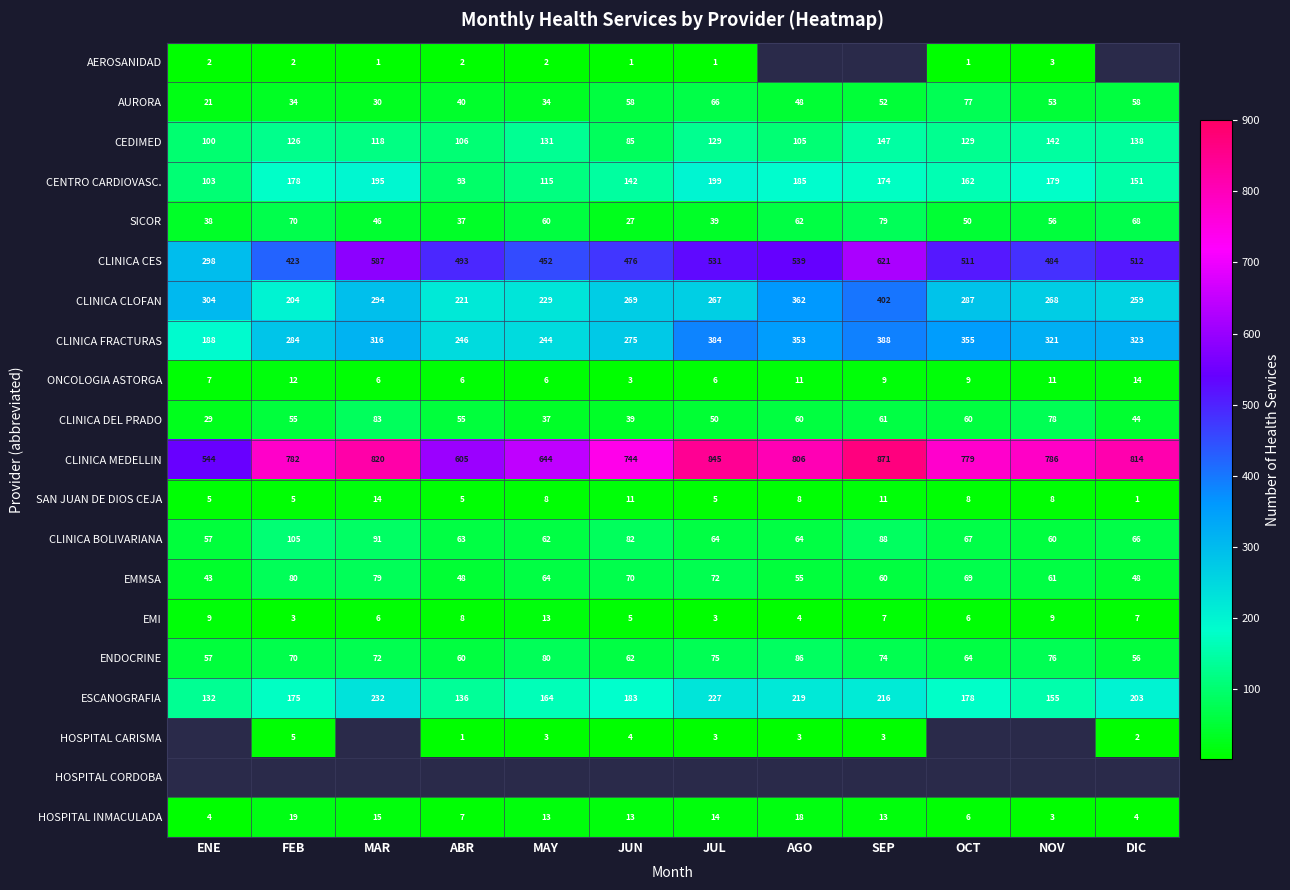

What is the smallest value displayed?

1.0